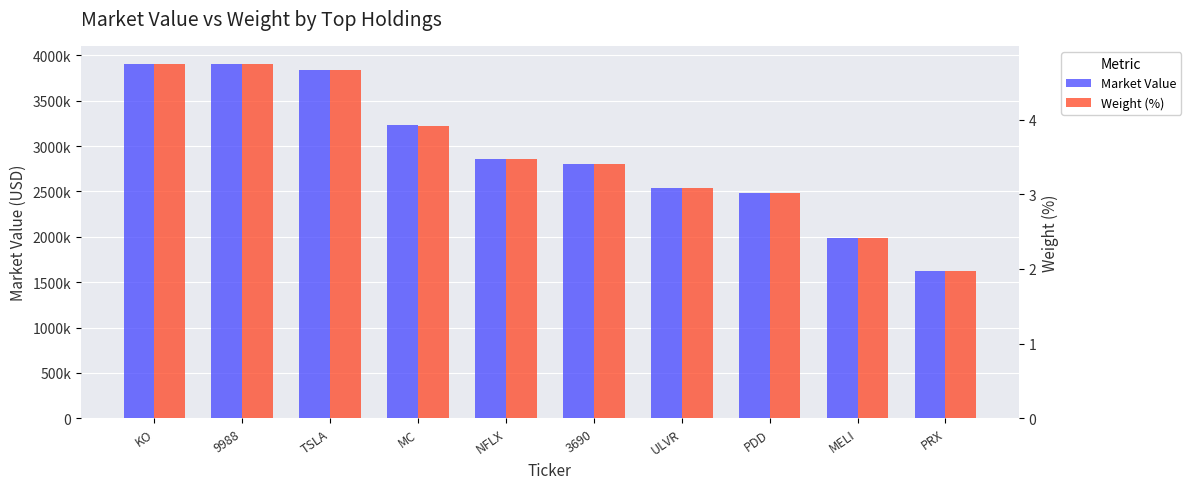

What position from the left is ULVR?

7